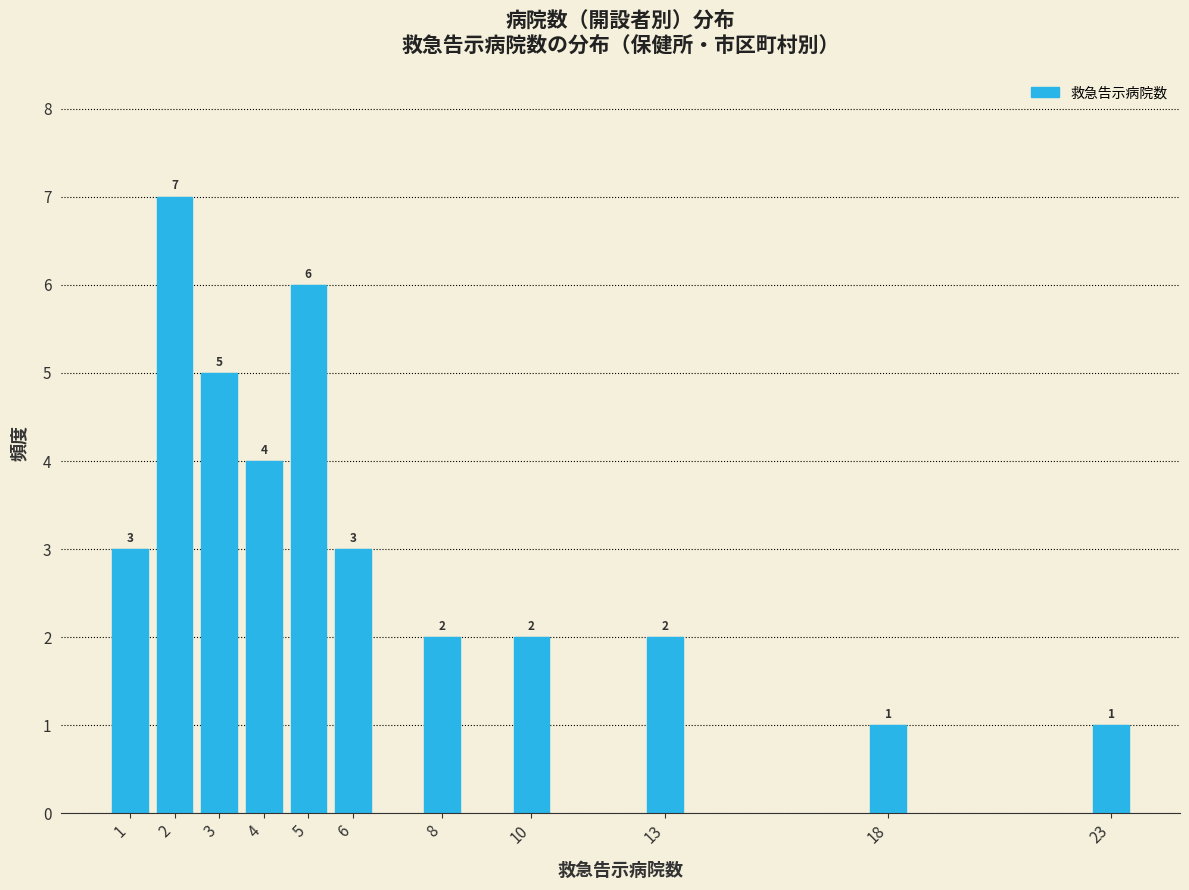

Reading left to right, transcribe all the data shown in this chart.

1=3	2=7	3=5	4=4	5=6	6=3	8=2	10=2	13=2	18=1	23=1